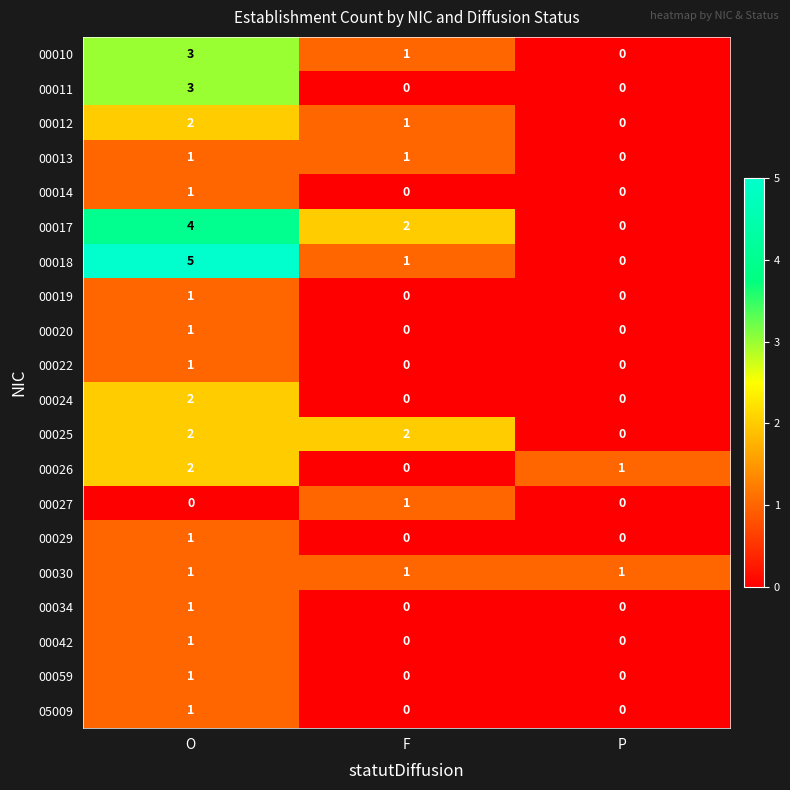

The value of 00012 at O is 2. True or false?

True